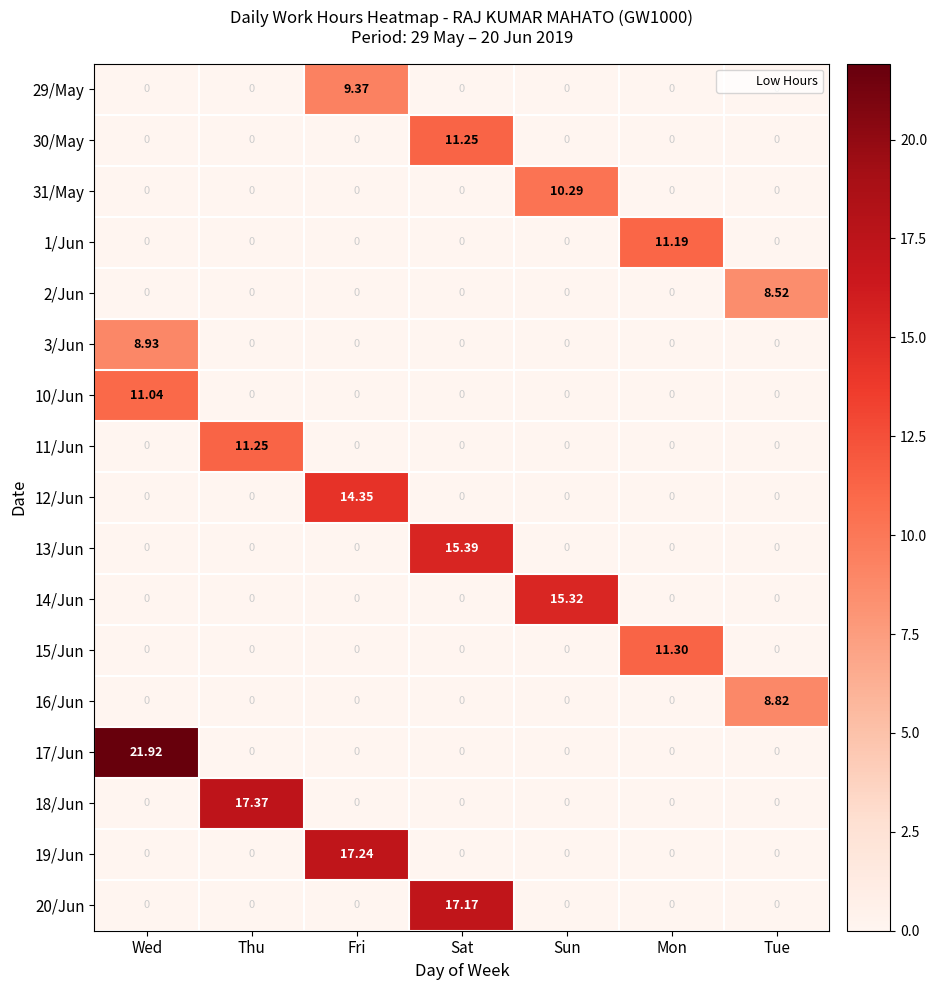

At which label does 19/Jun reach its peak?

Fri